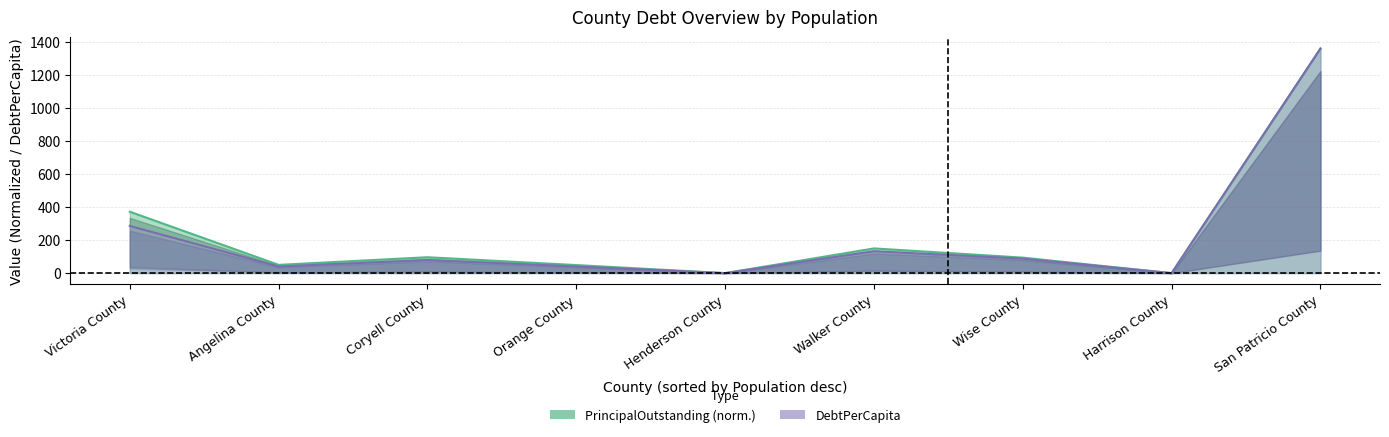

At which category does the chart reach its peak across all series?

San Patricio County